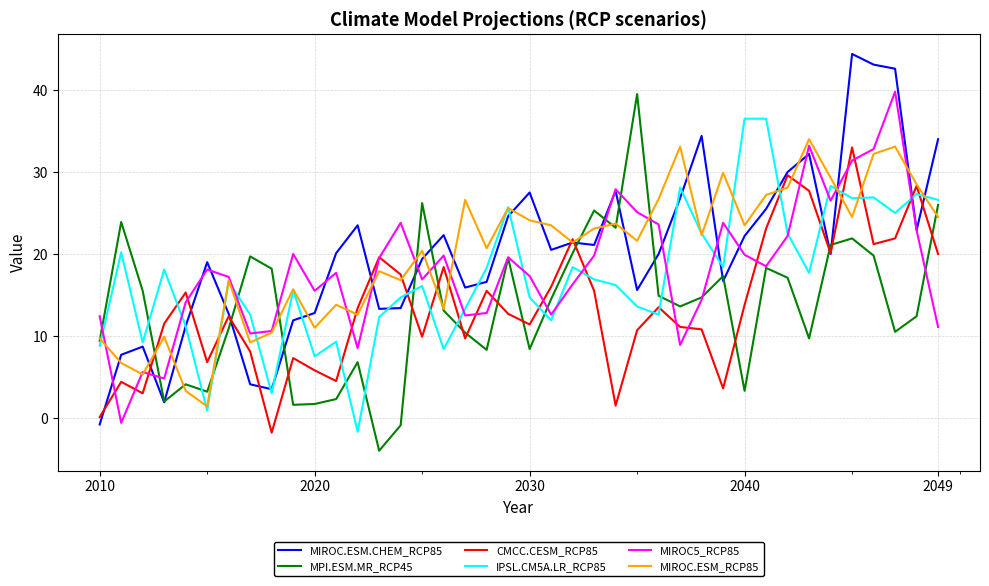

True or false: MPI.ESM.MR_RCP45 and IPSL.CM5A.LR_RCP85 intersect in this chart.

True